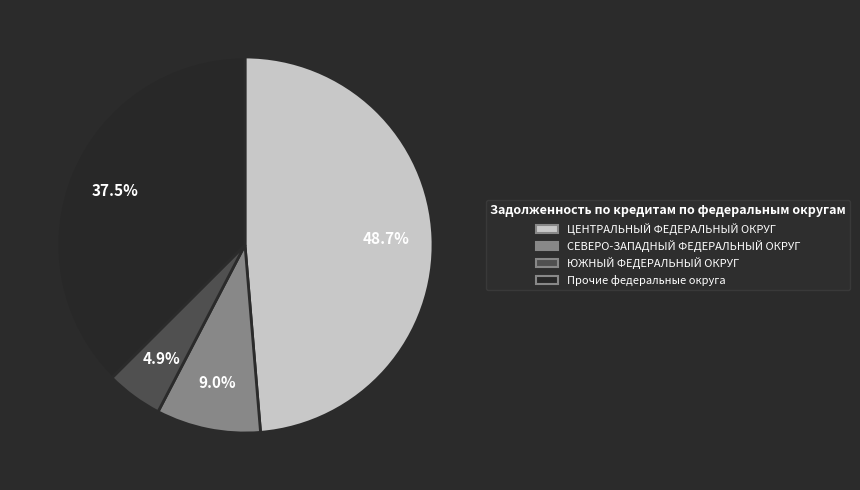

Is there any slice that represents more than half of the pie?

No